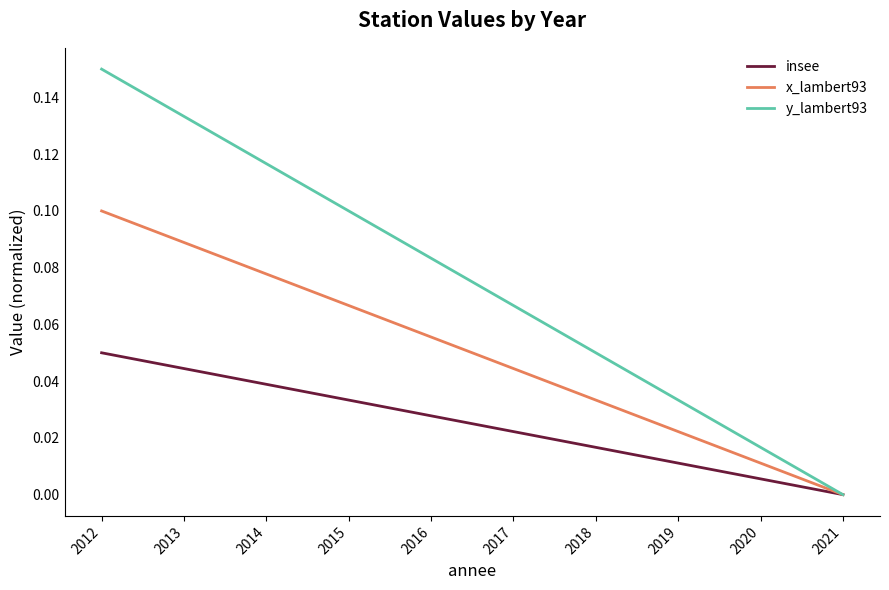

Which label corresponds to the smallest value in the chart?

2021